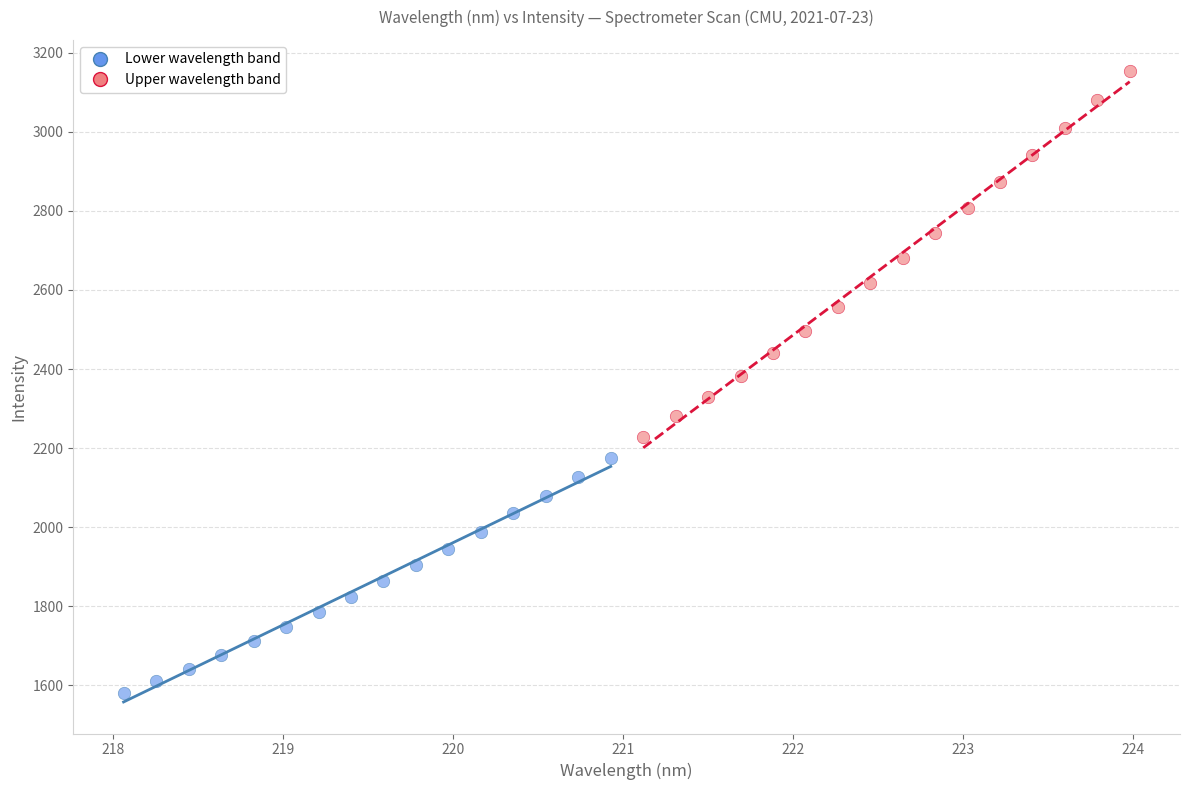

Which series contains the lowest Y value?

Lower wavelength band